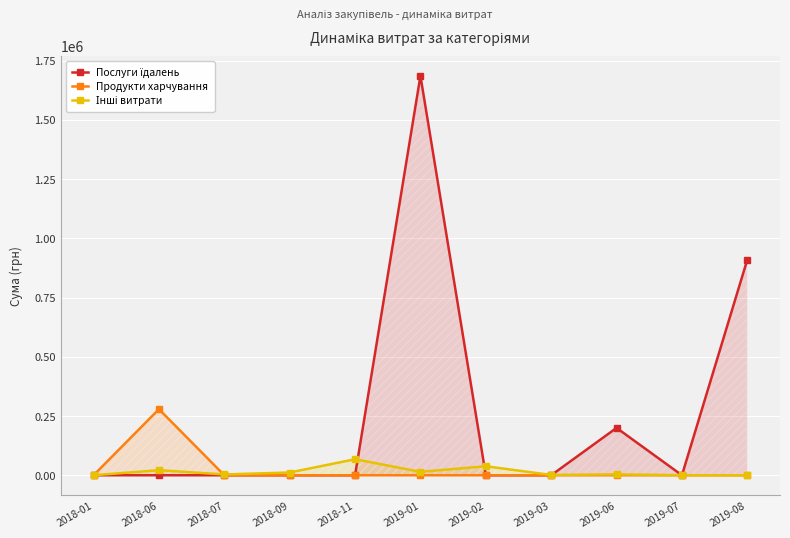

At which category does the chart reach its minimum across all series?

2018-01